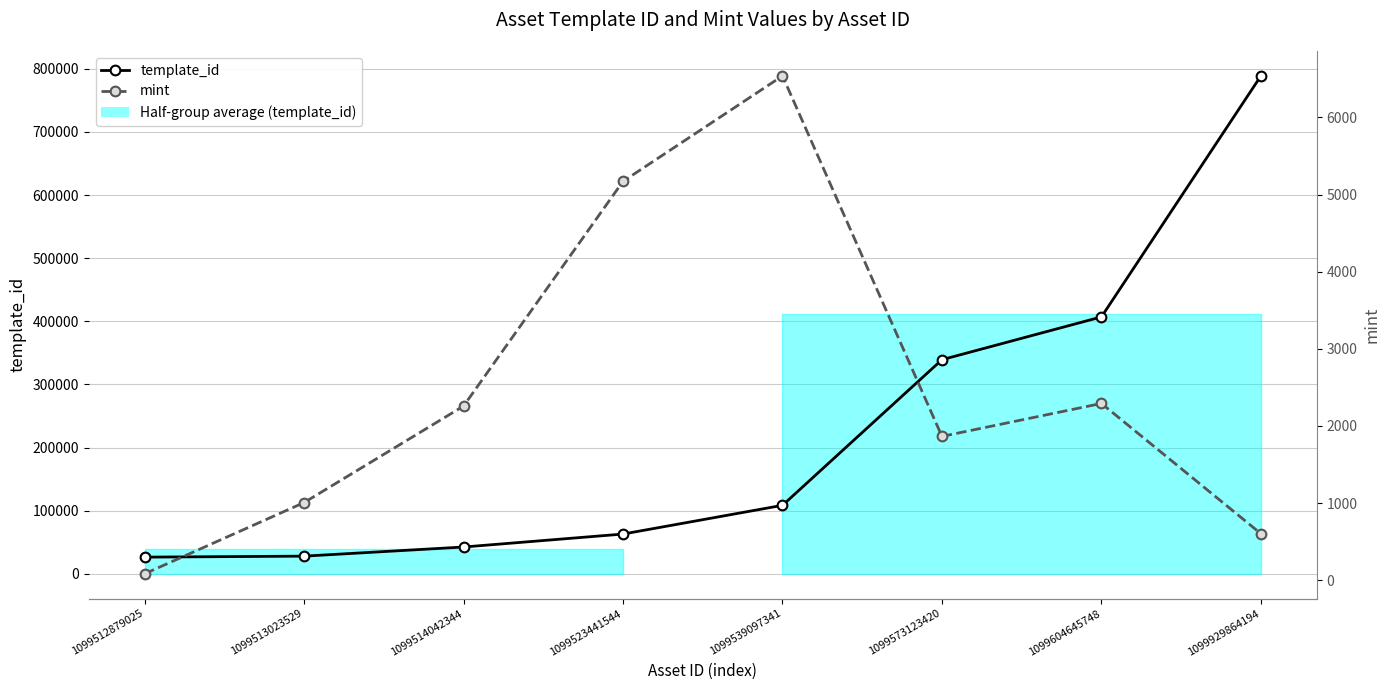

List the labels in order of mint value, largest first.

1099539097341, 1099523441544, 1099604645748, 1099514042344, 1099573123420, 1099513023529, 1099929864194, 1099512879025